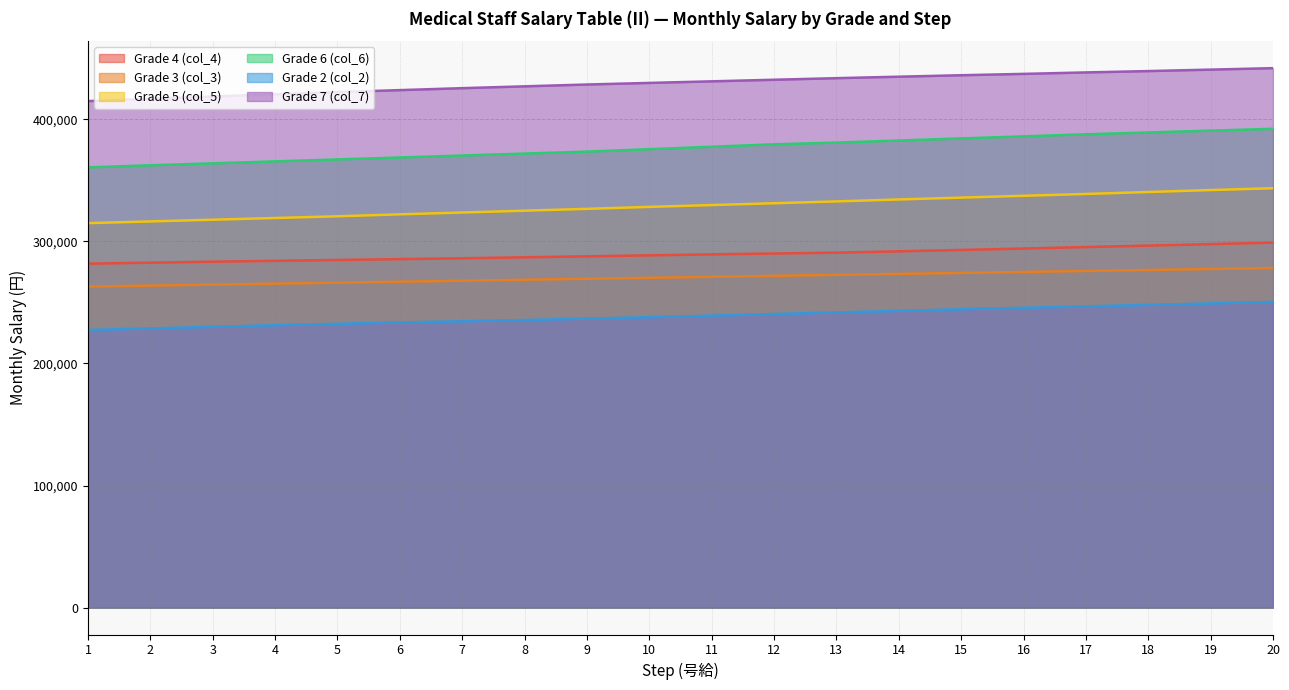

At how many categories does at least one series exceed 231231?

20